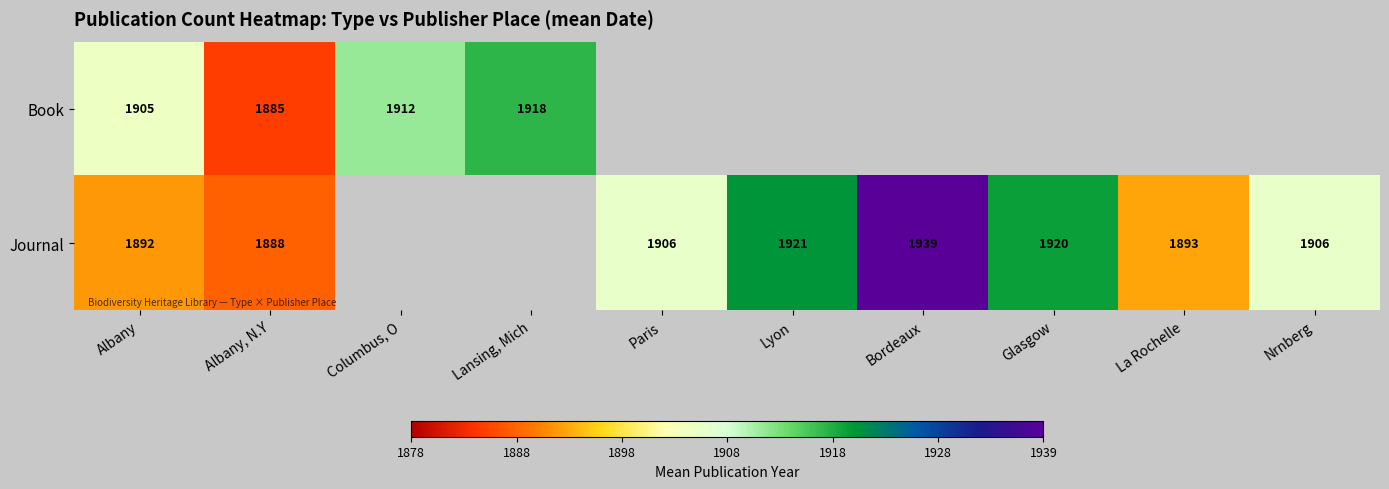

Between Lansing, Mich and Glasgow, which is larger?

Glasgow